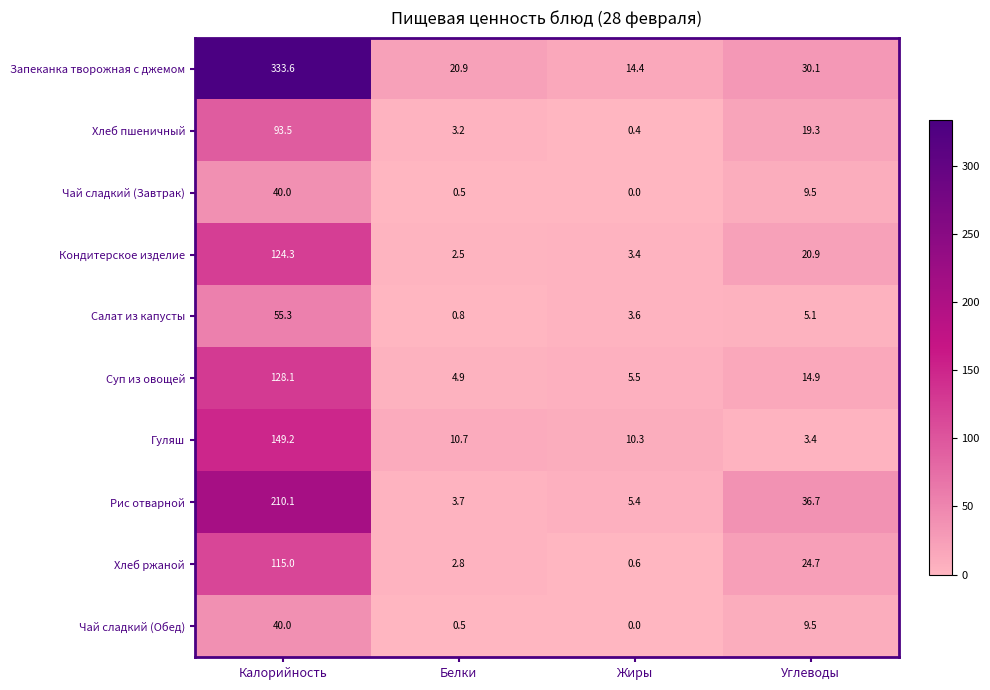

At which label does Хлеб пшеничный reach its peak?

Калорийность